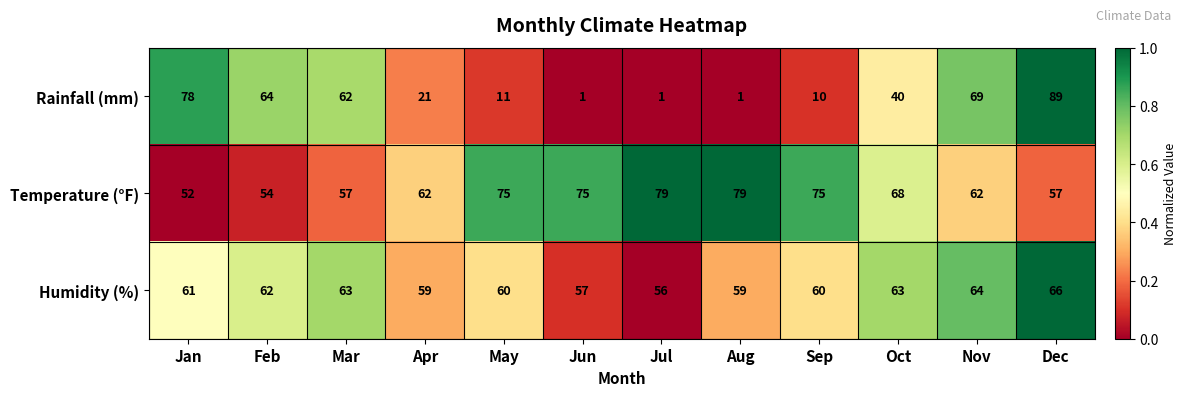

What is the difference between the Rainfall (mm) values at Aug and Apr?

20